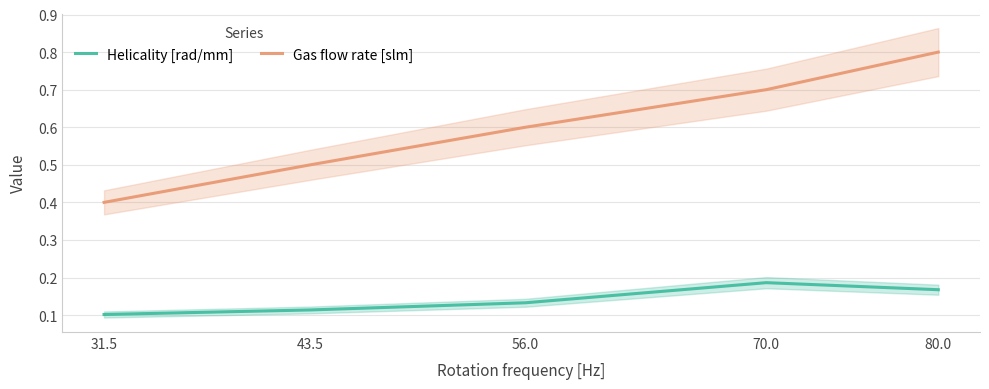

How many lines are shown in the chart?

2